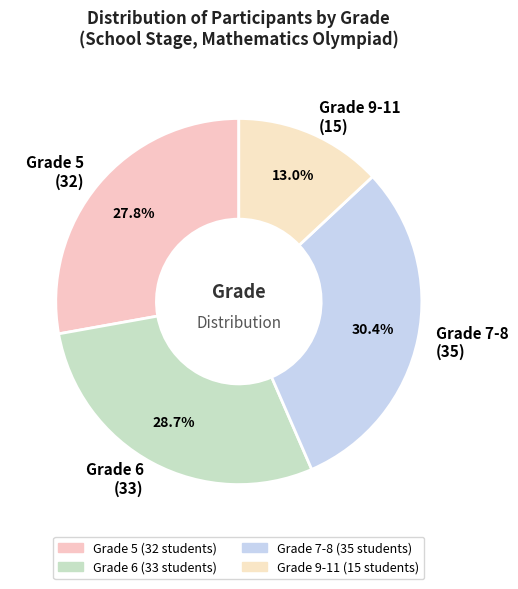

Rank the categories by value from lowest to highest.

Grade 9-11 (15), Grade 5 (32), Grade 6 (33), Grade 7-8 (35)